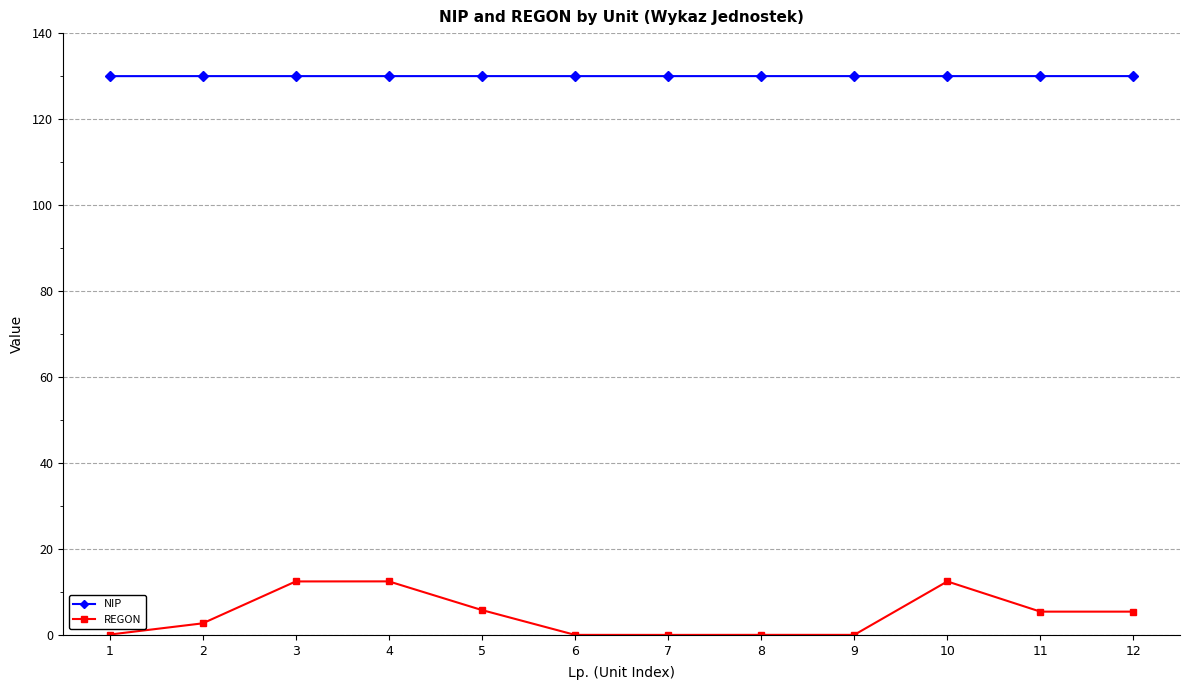

The value of NIP at 8 is 63.9. True or false?

False